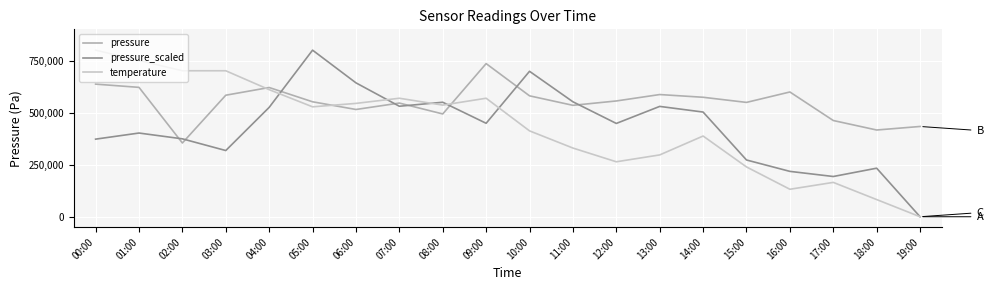

Where does the pressure series first go above 556007?

00:00